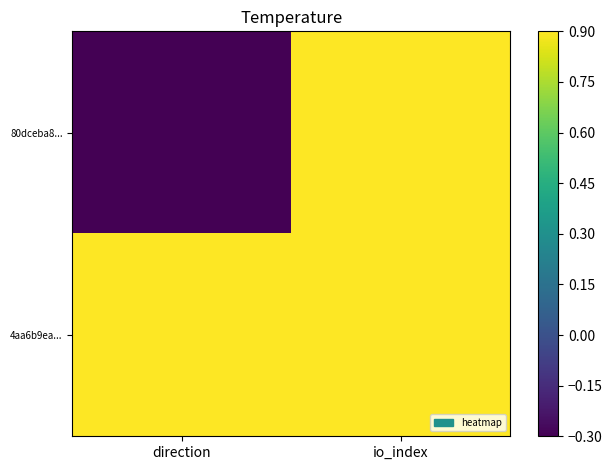

List the series in order of their peak value, highest first.

4aa6b9ea..., 80dceba8...